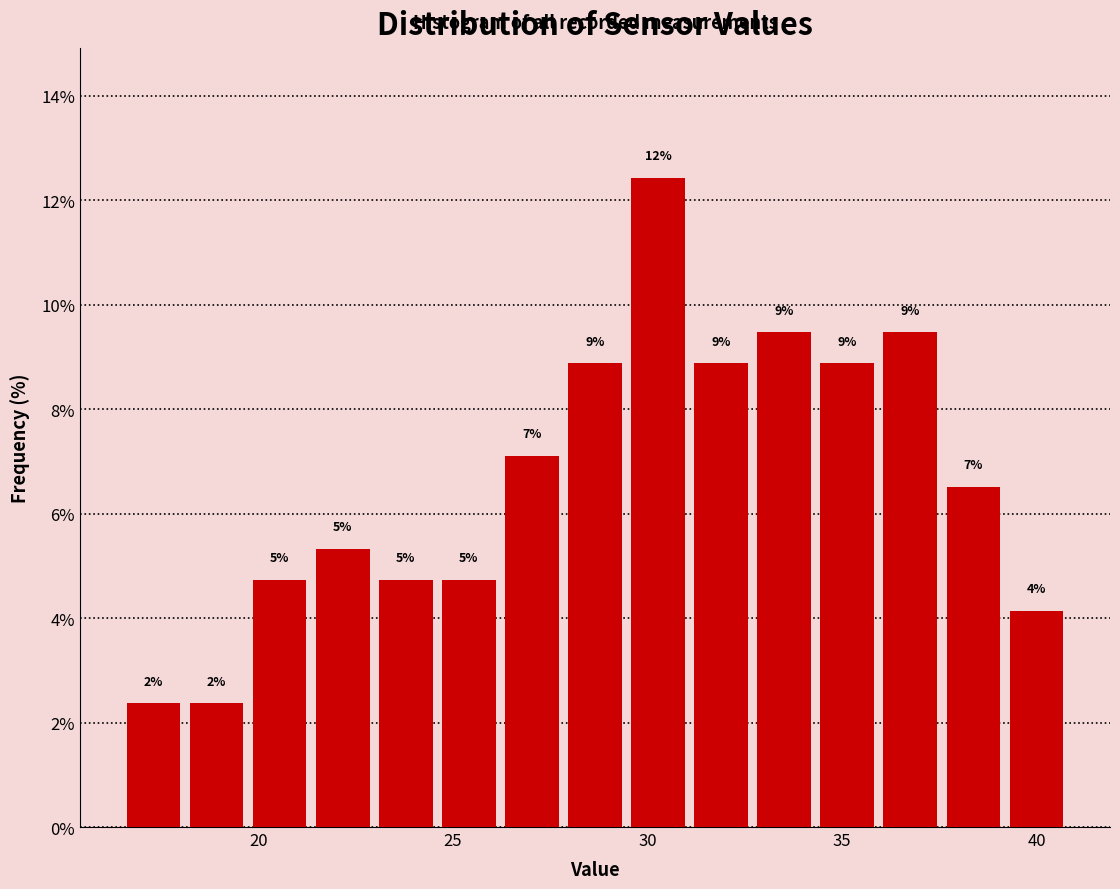

Read against the x-axis, roughly where is the centre of the tallest bar?

30.5